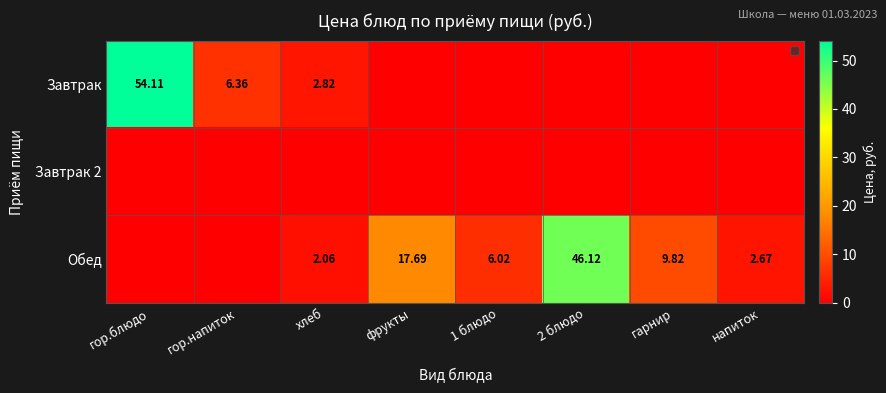

At how many categories does at least one series exceed 51?

1